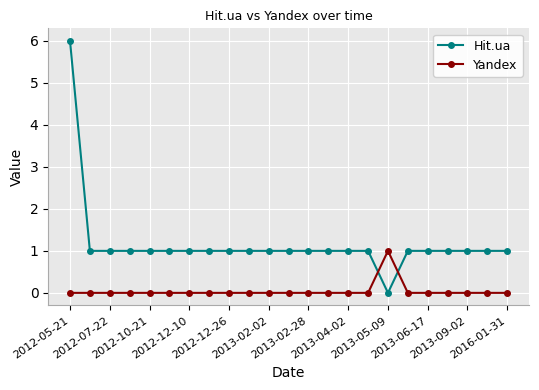

After their last crossing, which series has the higher values: Yandex or Hit.ua?

Hit.ua